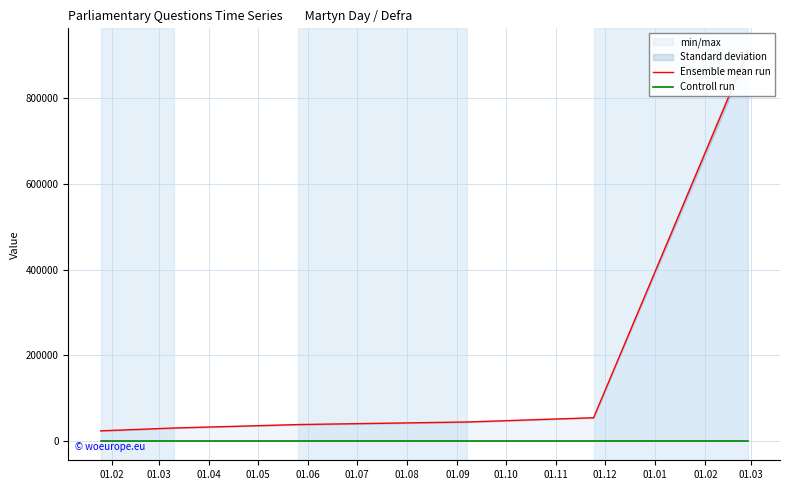

True or false: Ensemble mean run has a value of 22876 at 01.02.

True